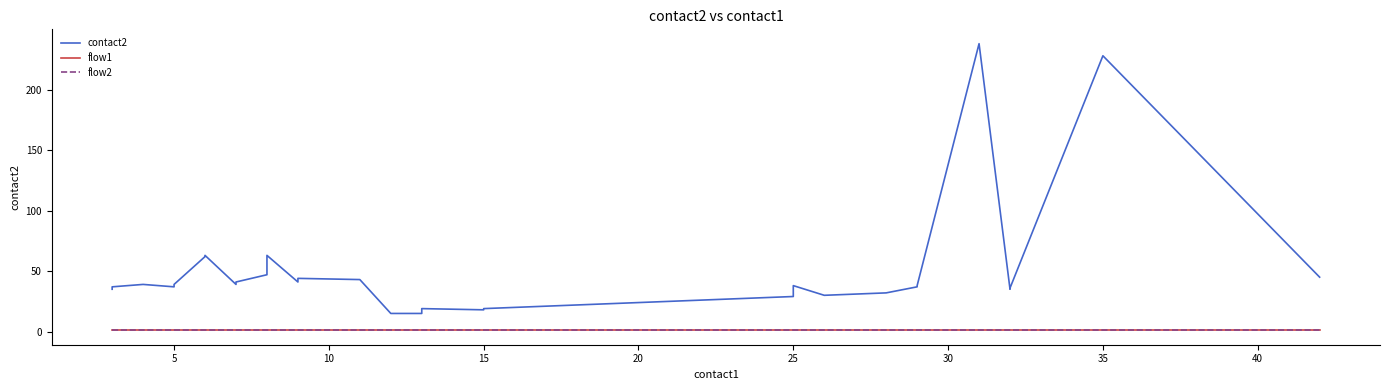

Does the chart have visible grid lines?

No